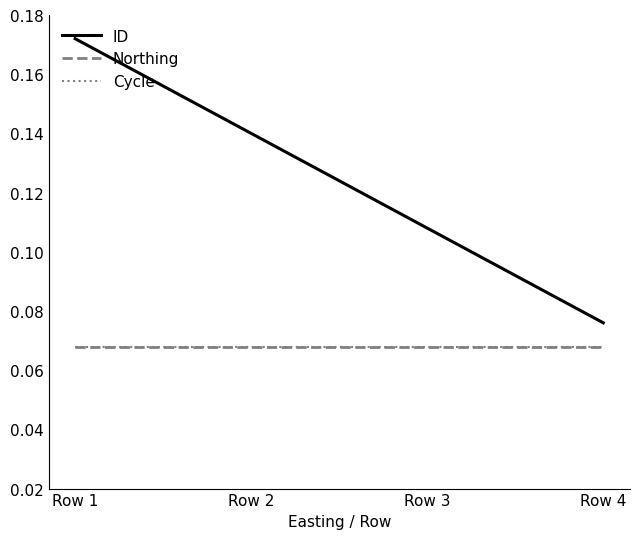

Does the chart have visible grid lines?

No